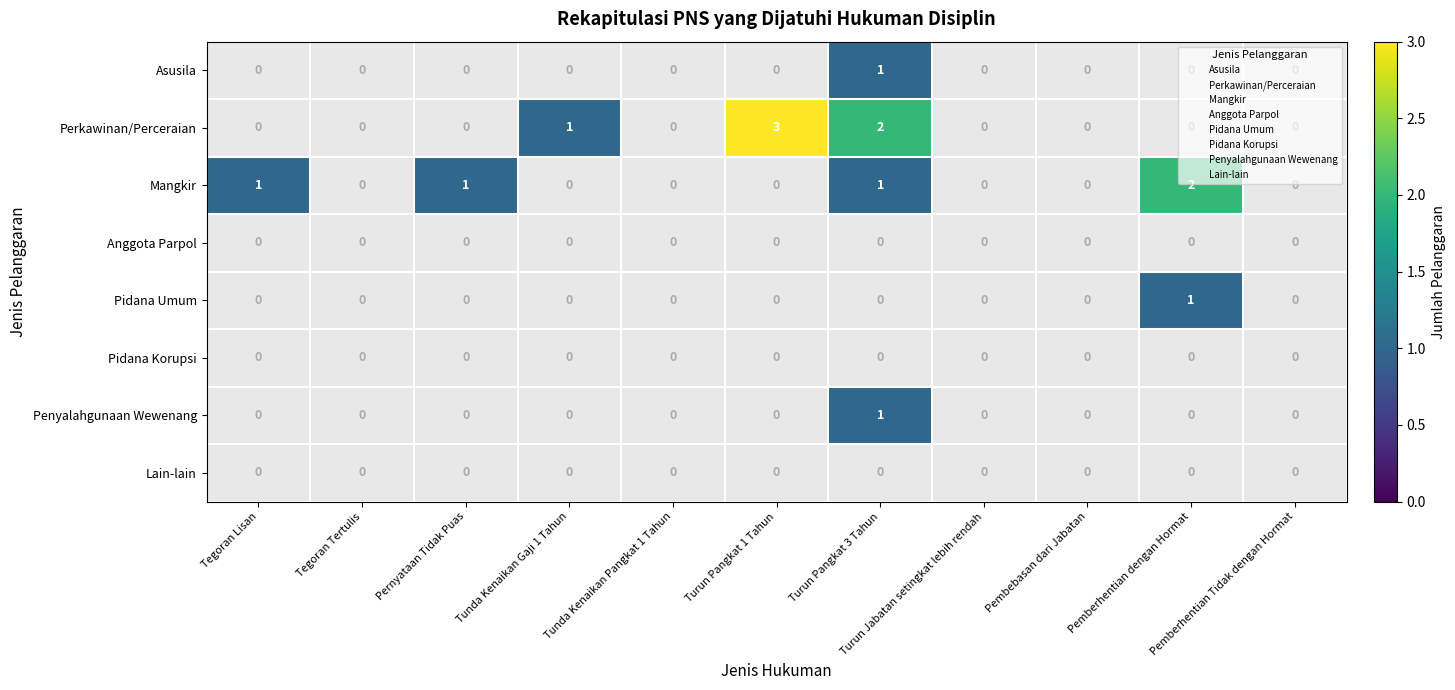

Which category has the lowest value in the Perkawinan/Perceraian series?

Tegoran Lisan